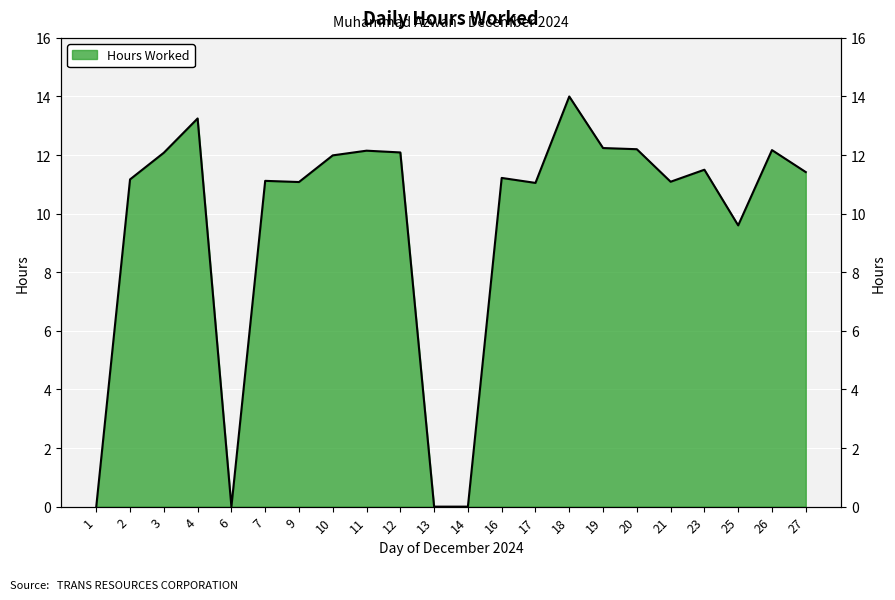

What is the greatest value displayed?

14.0